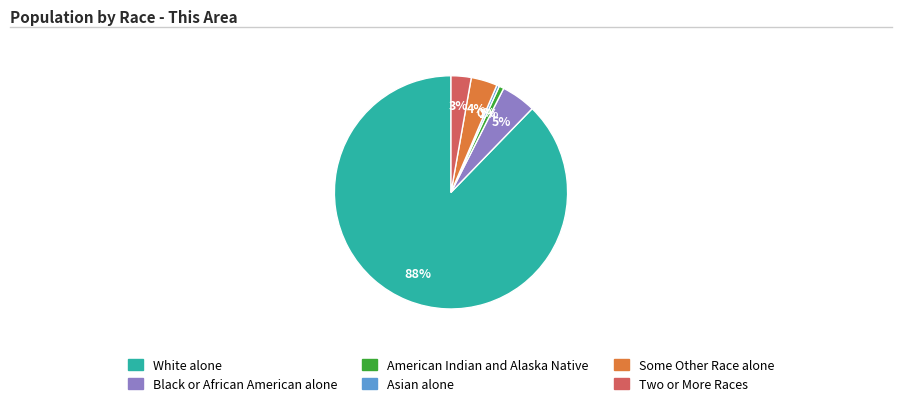

To the nearest percent, what percentage of the pie is Black or African American alone?

5%